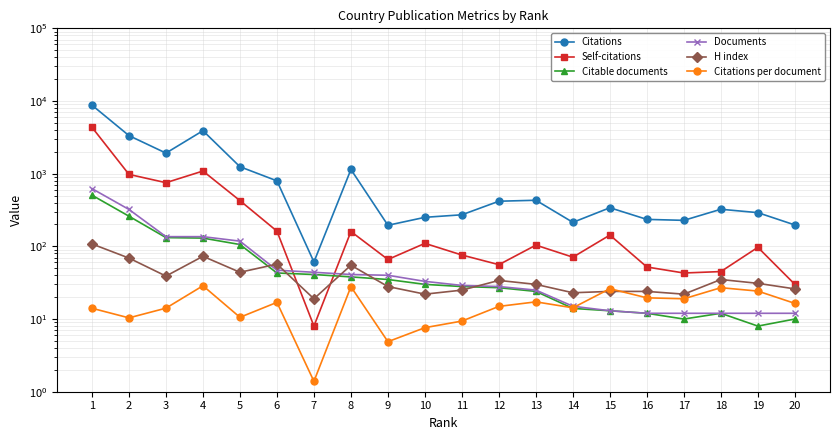

What are all the series names shown in the legend?

Citations, Self-citations, Citable documents, Documents, H index, Citations per document